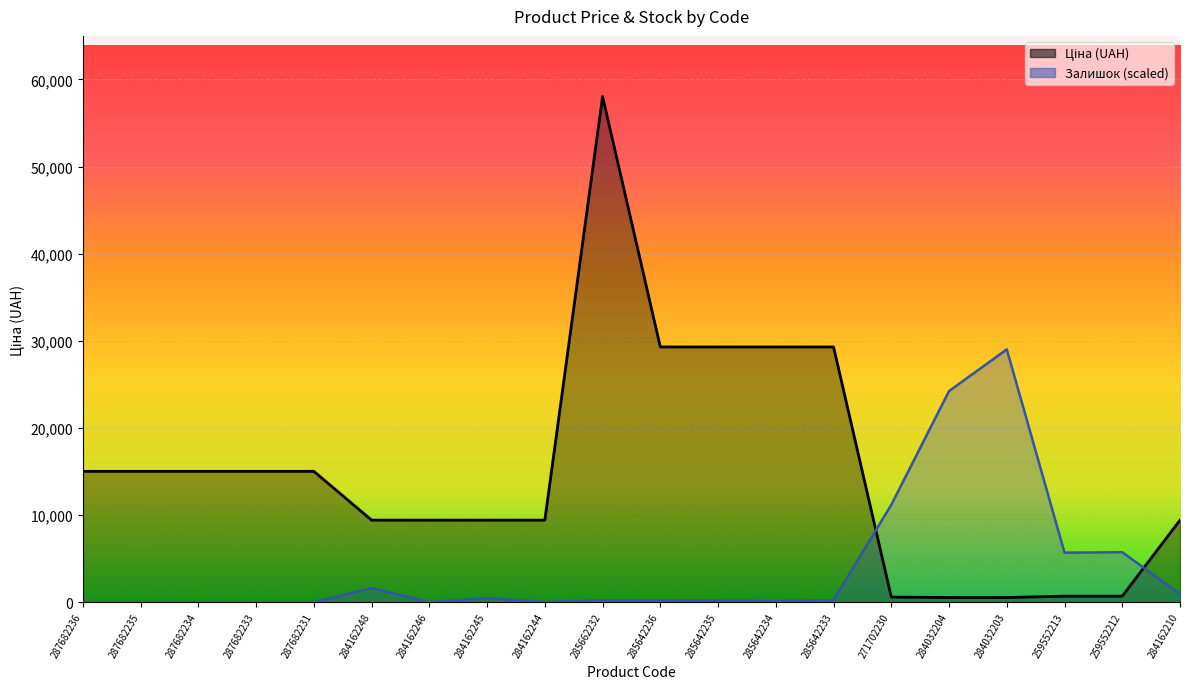

What is the value of the Ціна point at the 5th from the left?

15019.2